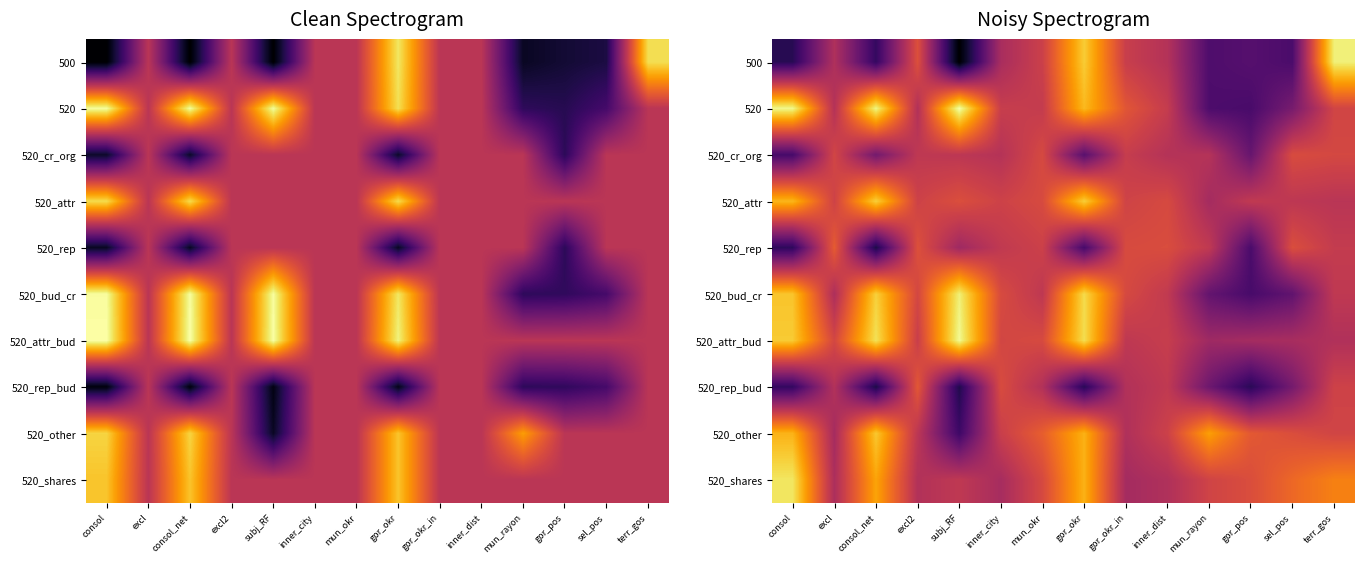

What is the sum of the 520_shares values at inner_dist and mun_rayon?

-2.3